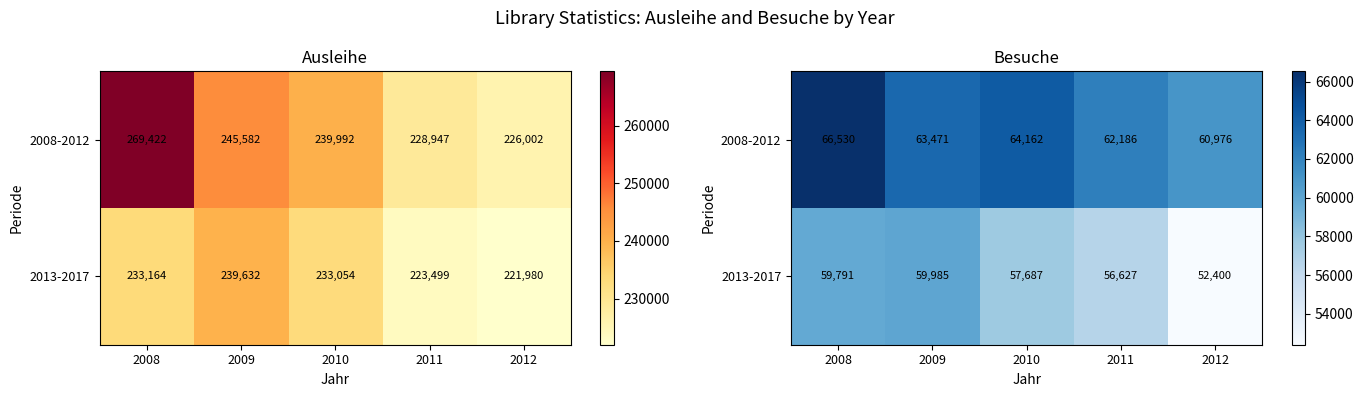

List the series in order of their peak value, highest first.

2008-2012, 2013-2017